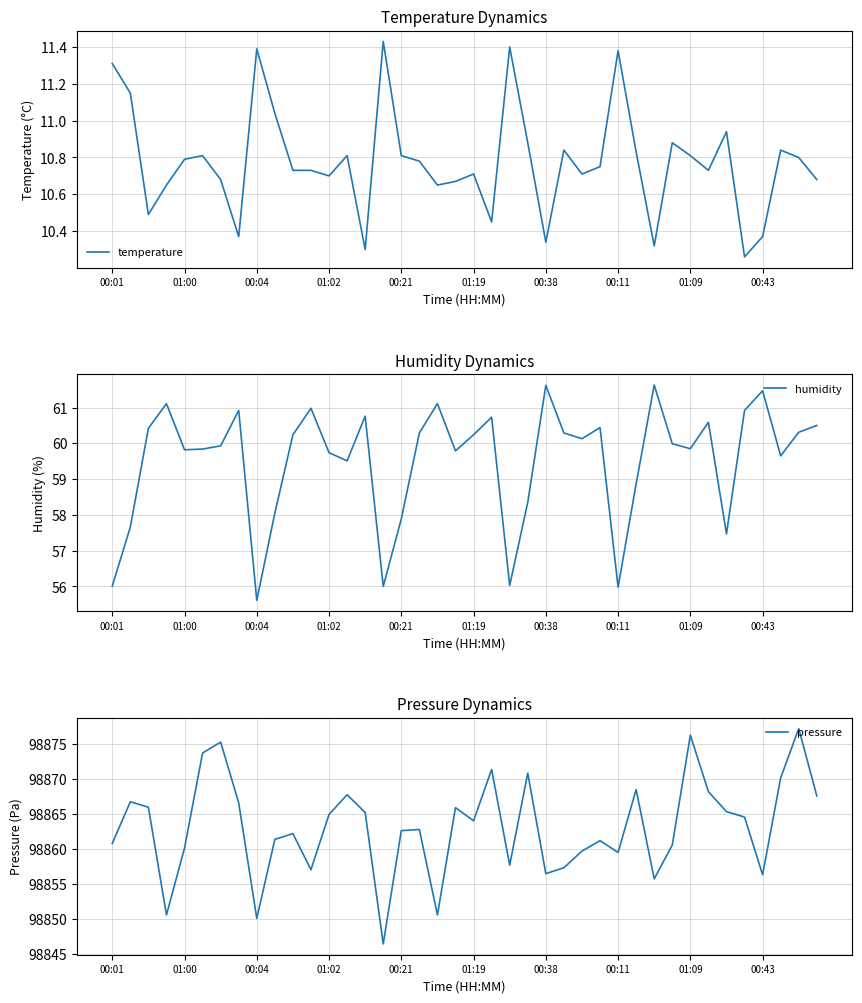

True or false: pressure has a value of 47973.8 at 15.

False